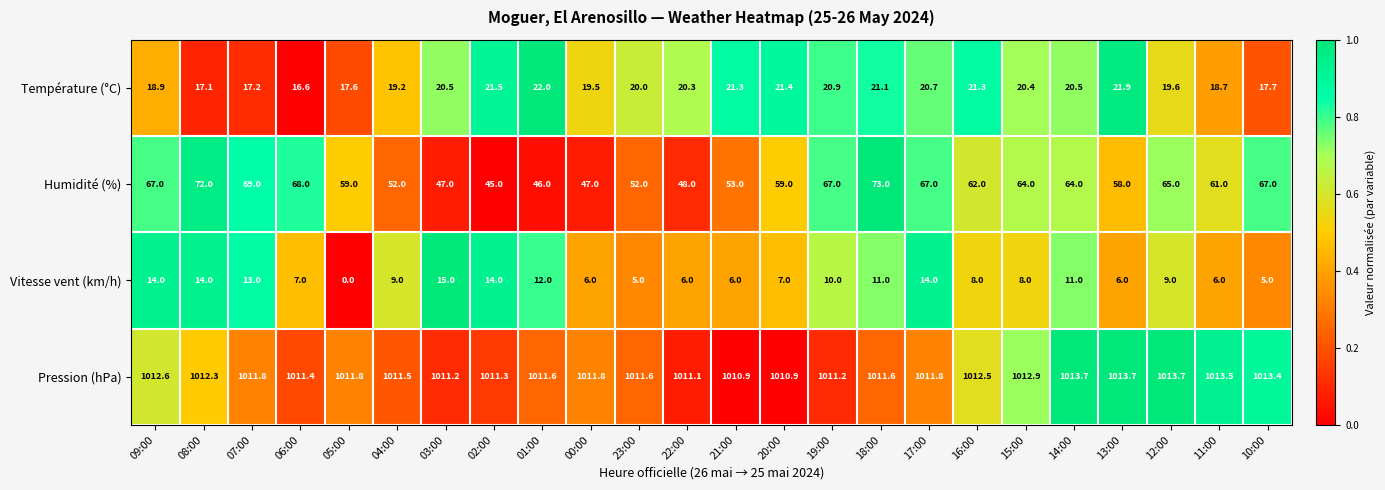

How many categories are shown in the chart?

24